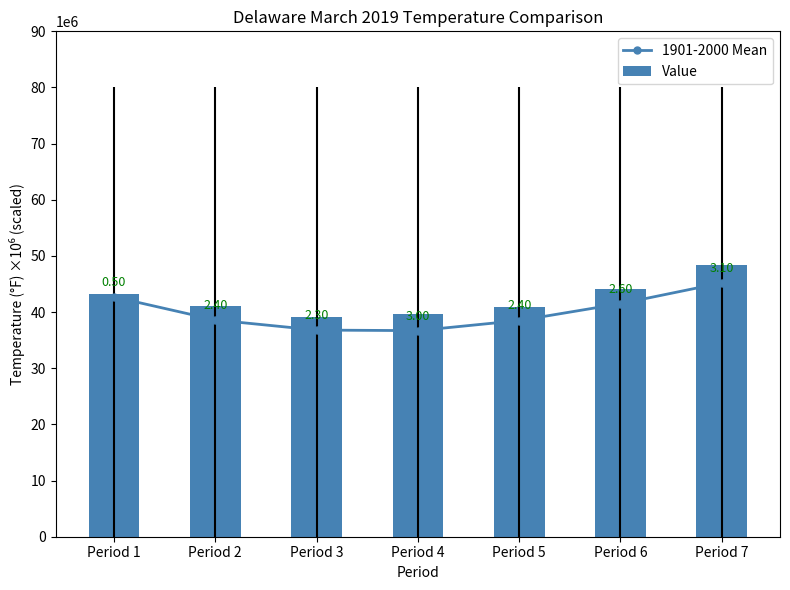

How many data points in 1901-2000 Mean are above 38600000?

3